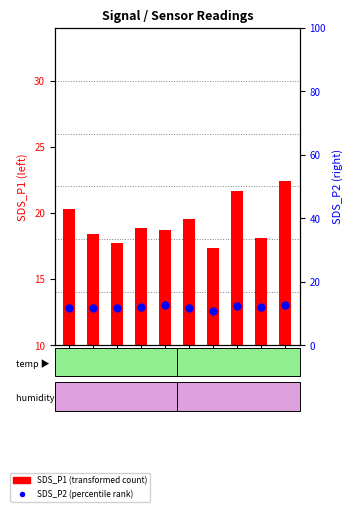

Which series has the largest Y range (max minus min)?

SDS_P1